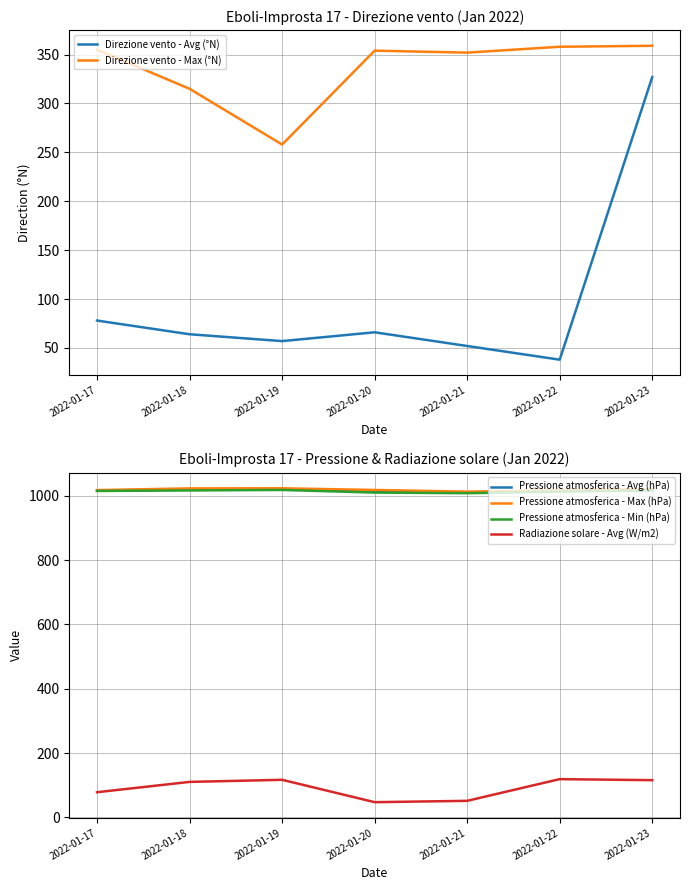

Which has a higher value, 2022-01-19 or 2022-01-23?

2022-01-23